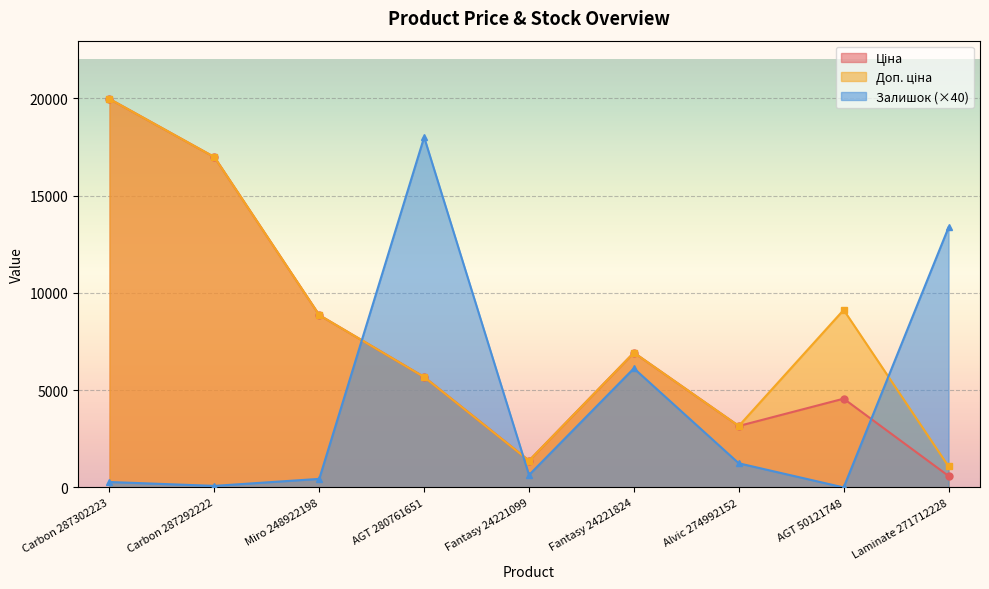

At which category does the chart reach its minimum across all series?

AGT 50121748